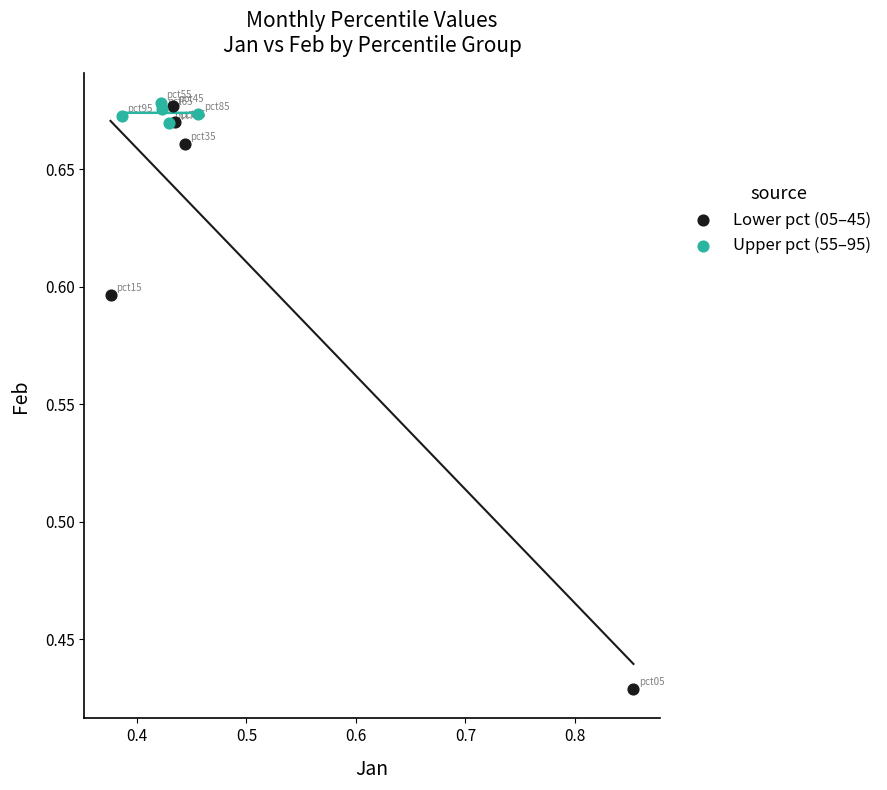

Which series reaches the minimum Y coordinate?

Lower pct (05–45)